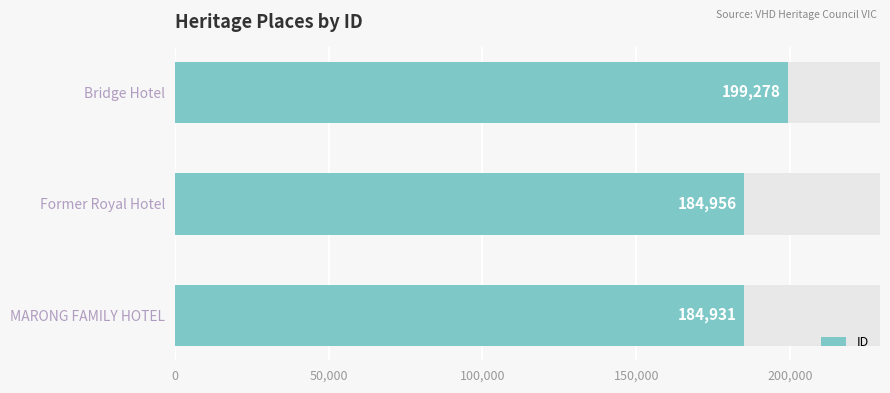

What position from the left is Bridge Hotel?

3